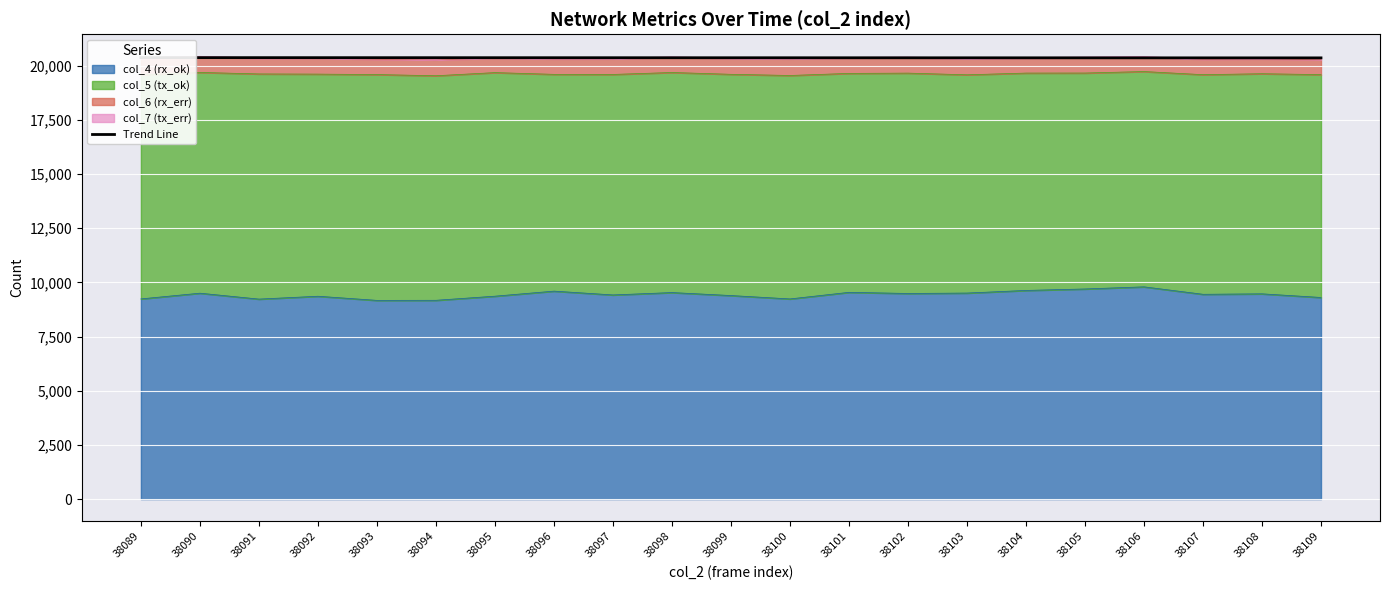

Reading right to left, what are all the values shown in this chart?

20363.3	20363.9	20364.5	20365.1	20365.7	20366.3	20366.9	20367.5	20368.1	20368.7	20369.3	20369.9	20370.5	20371.1	20371.7	20372.3	20372.9	20373.5	20374.1	20374.7	20375.3